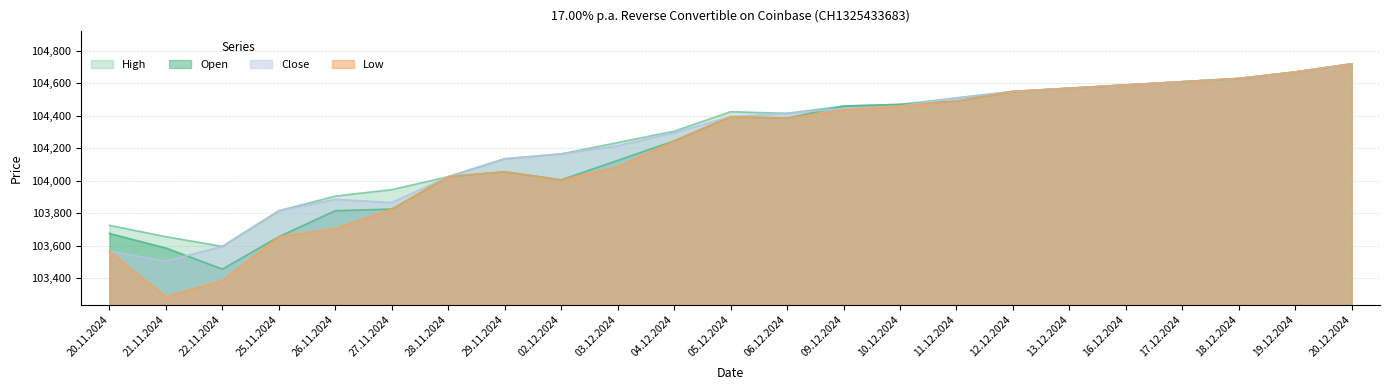

What is the difference between the Close values at 04.12.2024 and 29.11.2024?

160